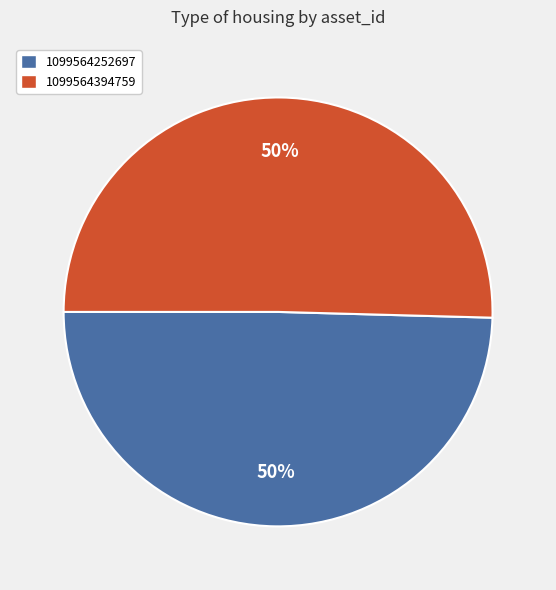

Which category accounts for the majority?

1099564394759